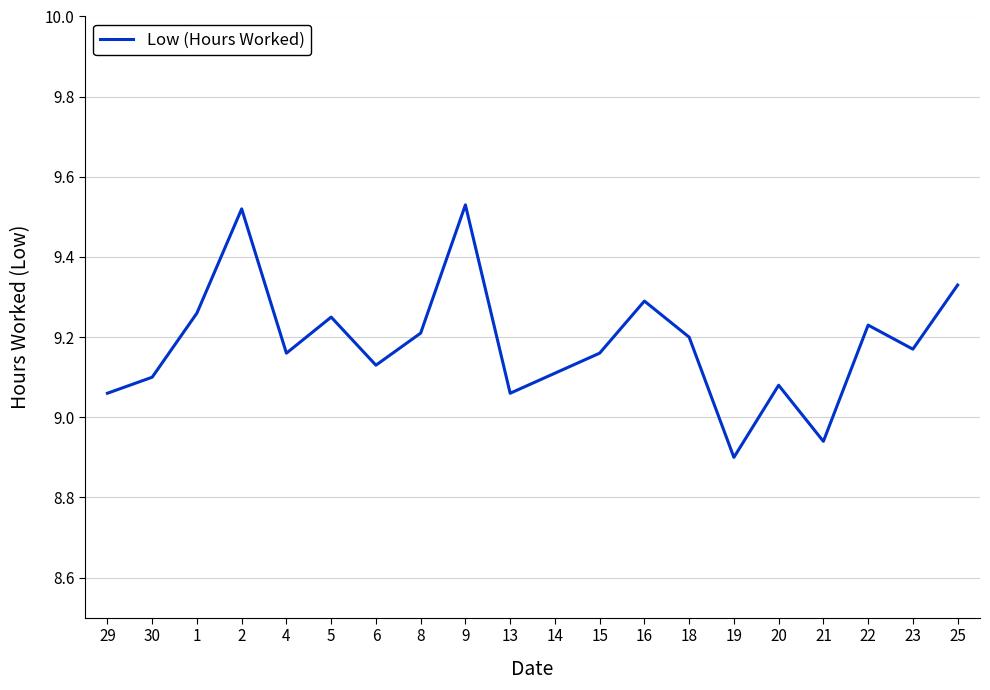

What is the sum of the values at 30 and 6?

18.2